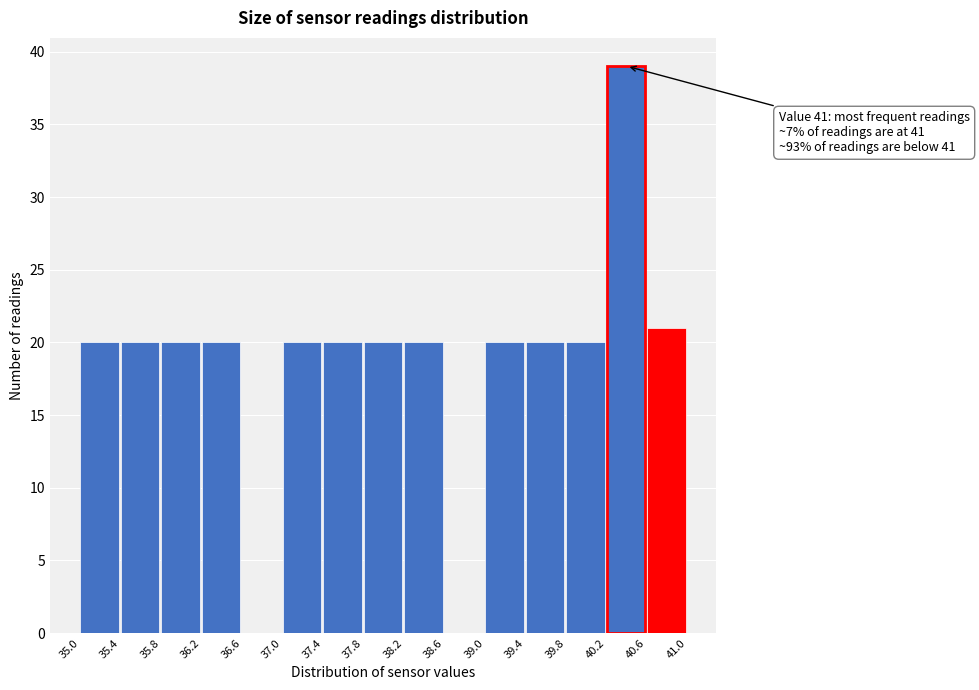

Over which range of the x-axis is the bar tallest?

40.2 to 40.6